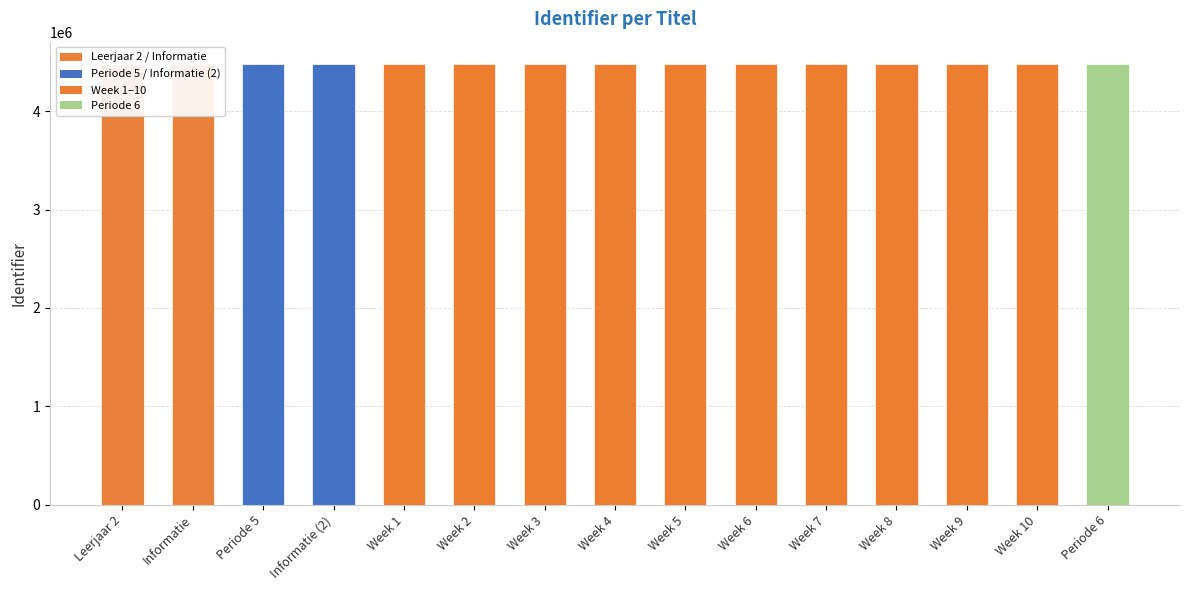

Reading left to right, what are all the values shown in this chart?

Leerjaar 2=4481635	Informatie=4481639	Periode 5=4481642	Informatie (2)=4481703	Week 1=4481651	Week 2=4481653	Week 3=4481655	Week 4=4481657	Week 5=4481659	Week 6=4481866	Week 7=4481868	Week 8=4481870	Week 9=4481872	Week 10=4481874	Periode 6=4482000